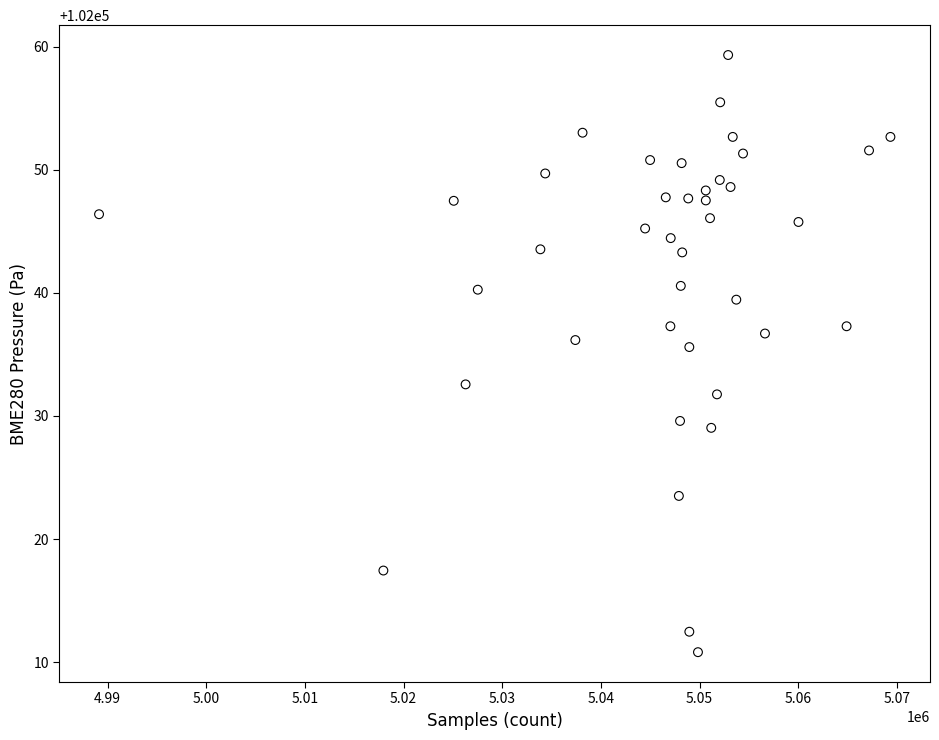

What Y value in the scatter plot is closest to 102035?

102035.6